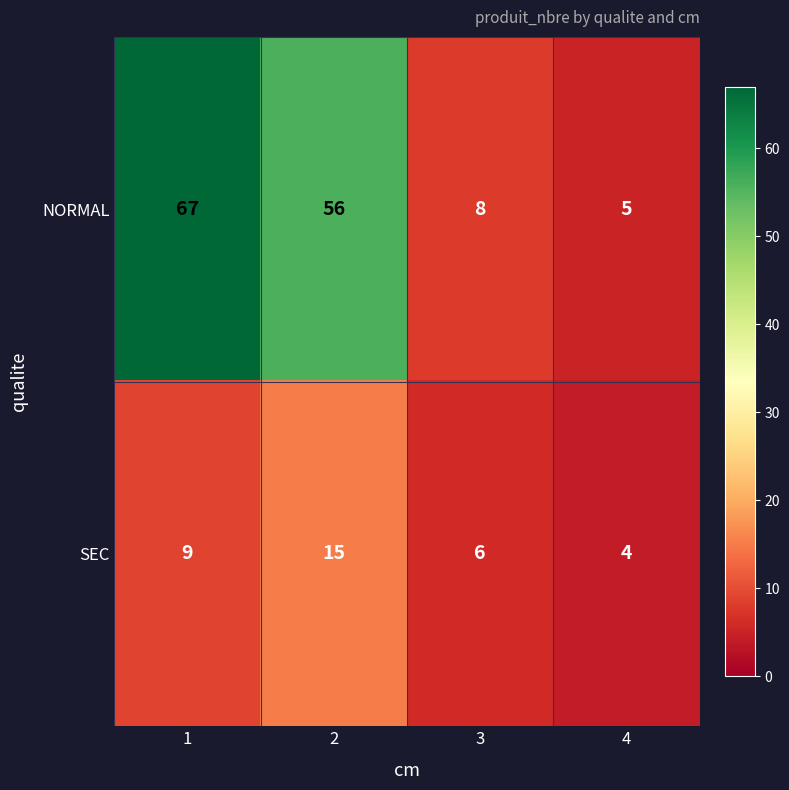

How many SEC values are between 6 and 15?

3